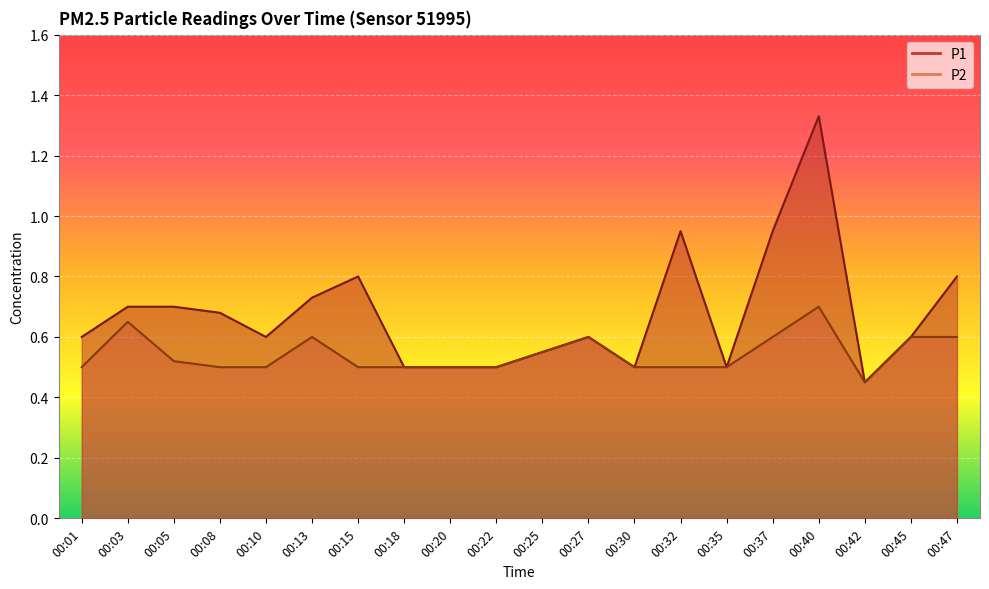

How many P2 values are between 0 and 1?

20